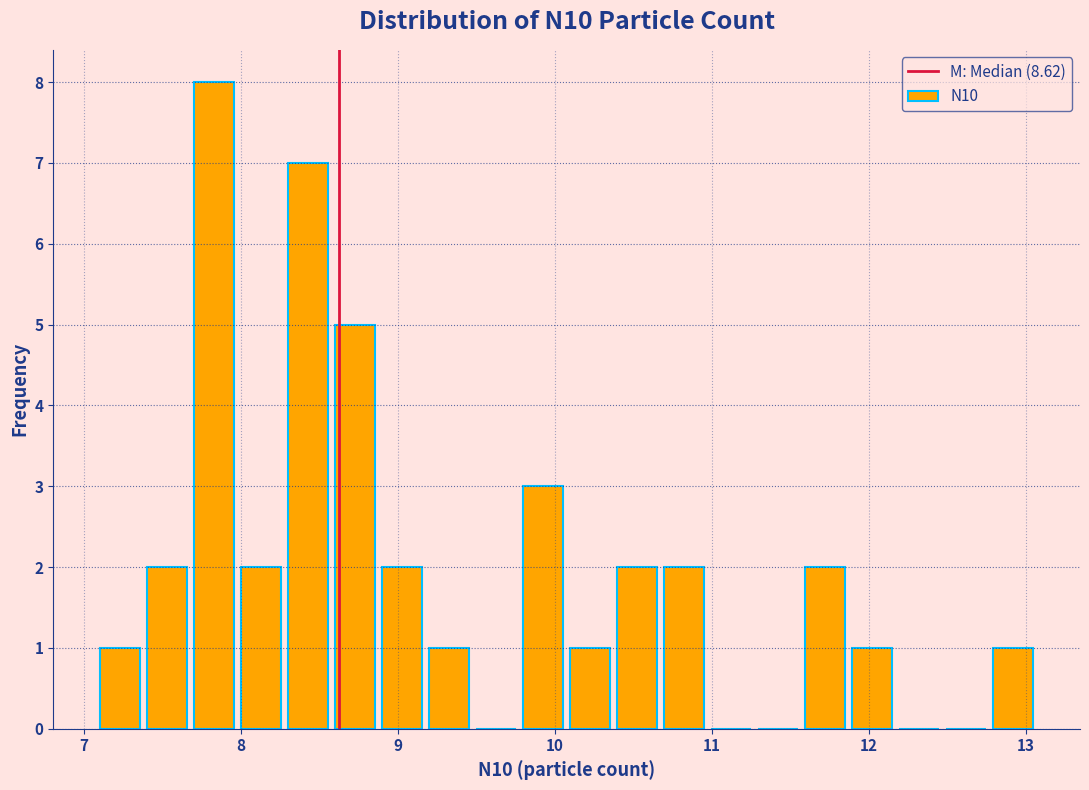

Read against the x-axis, roughly where is the centre of the tallest bar?

7.8